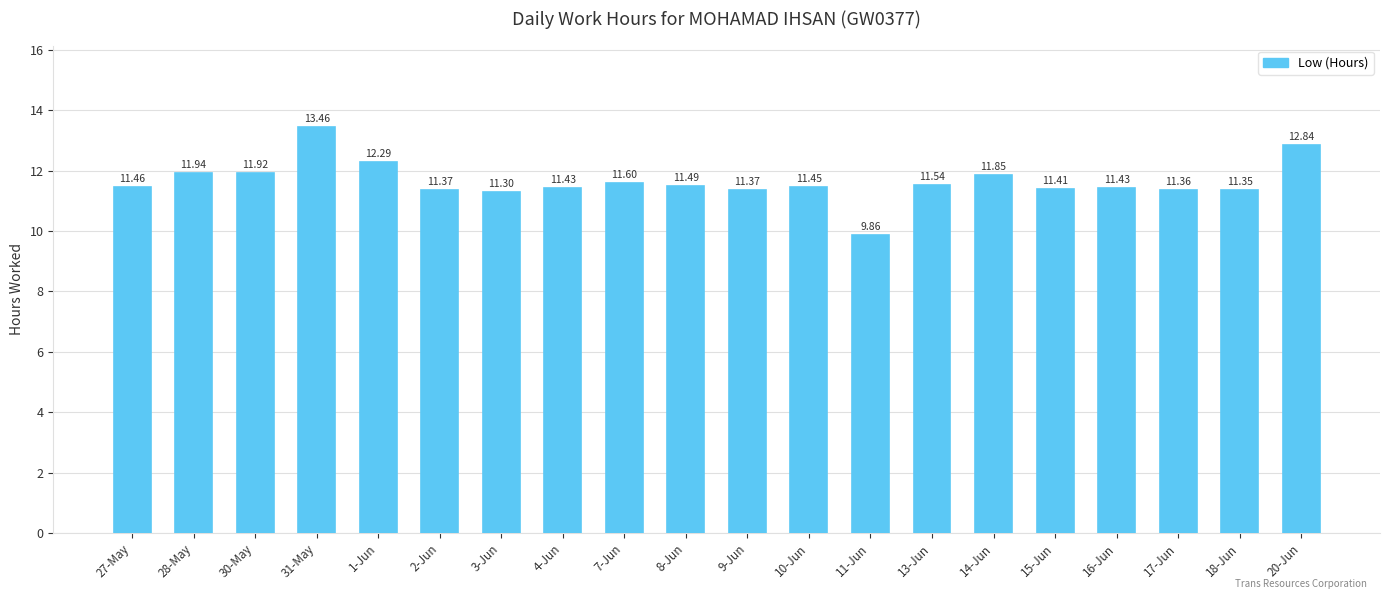

What is the difference between the second highest and minimum values?

3.0